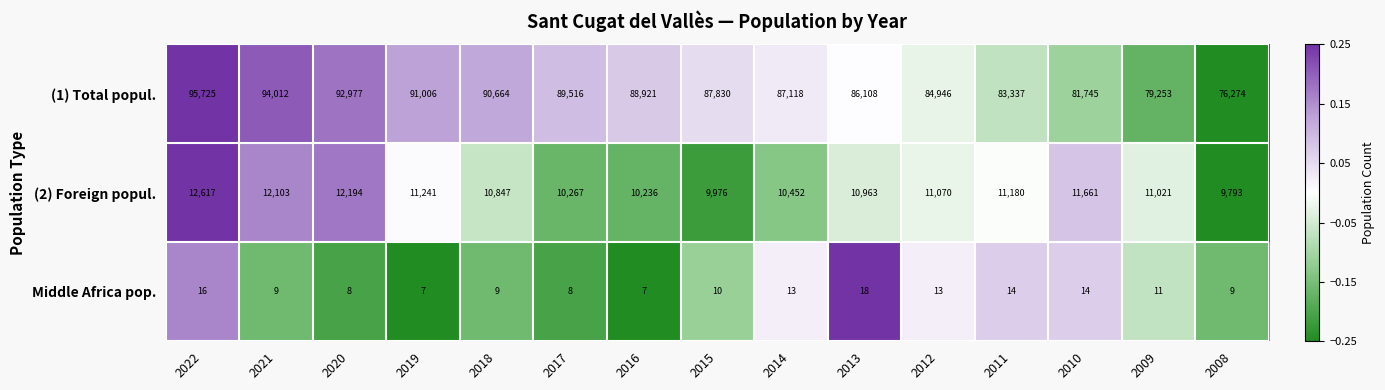

At which category is the sum across all series the highest?

2022